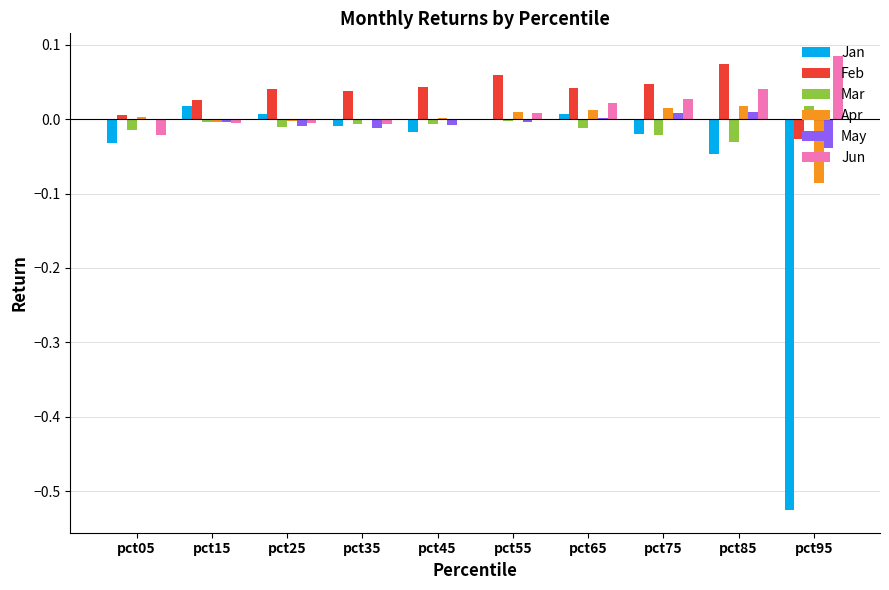

The value of Mar at pct15 is -0.0. True or false?

True